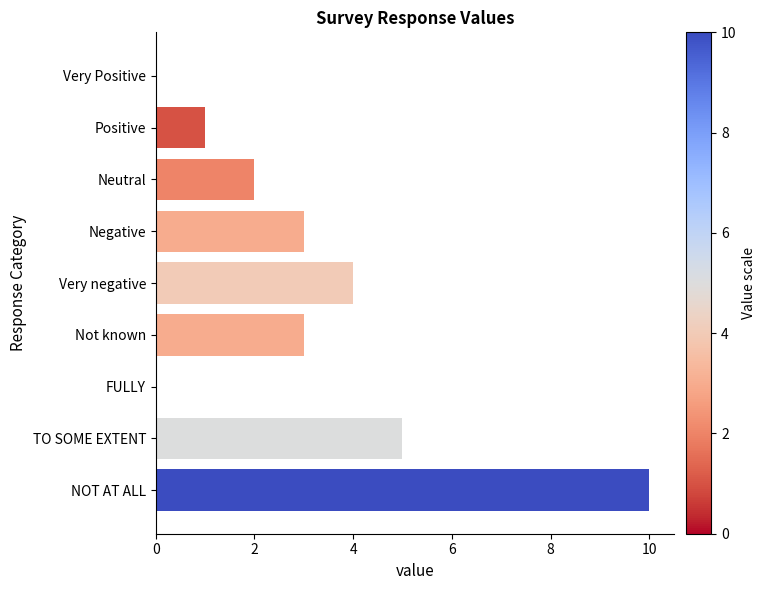

Reading top to bottom, transcribe all the data shown in this chart.

Very Positive=0	Positive=1	Neutral=2	Negative=3	Very negative=4	Not known=3	FULLY=0	TO SOME EXTENT=5	NOT AT ALL=10